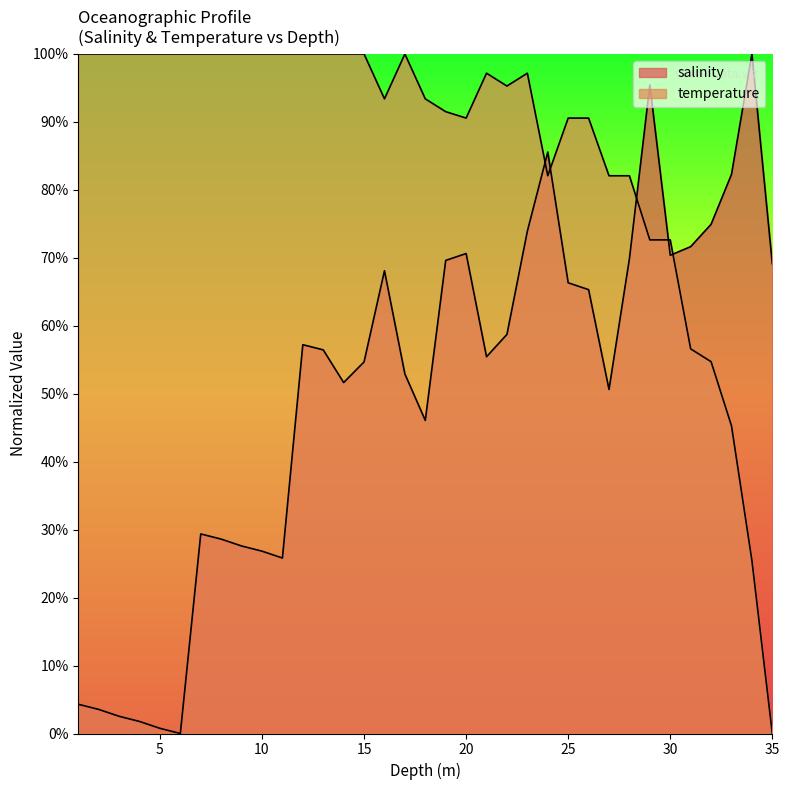

At which category is the sum across all series the highest?

23.0